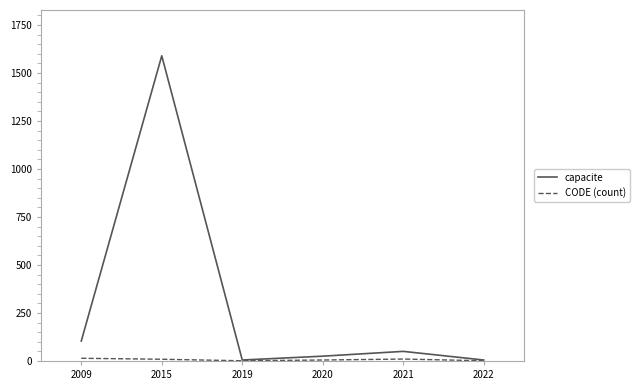

At which category is the sum across all series the highest?

2015